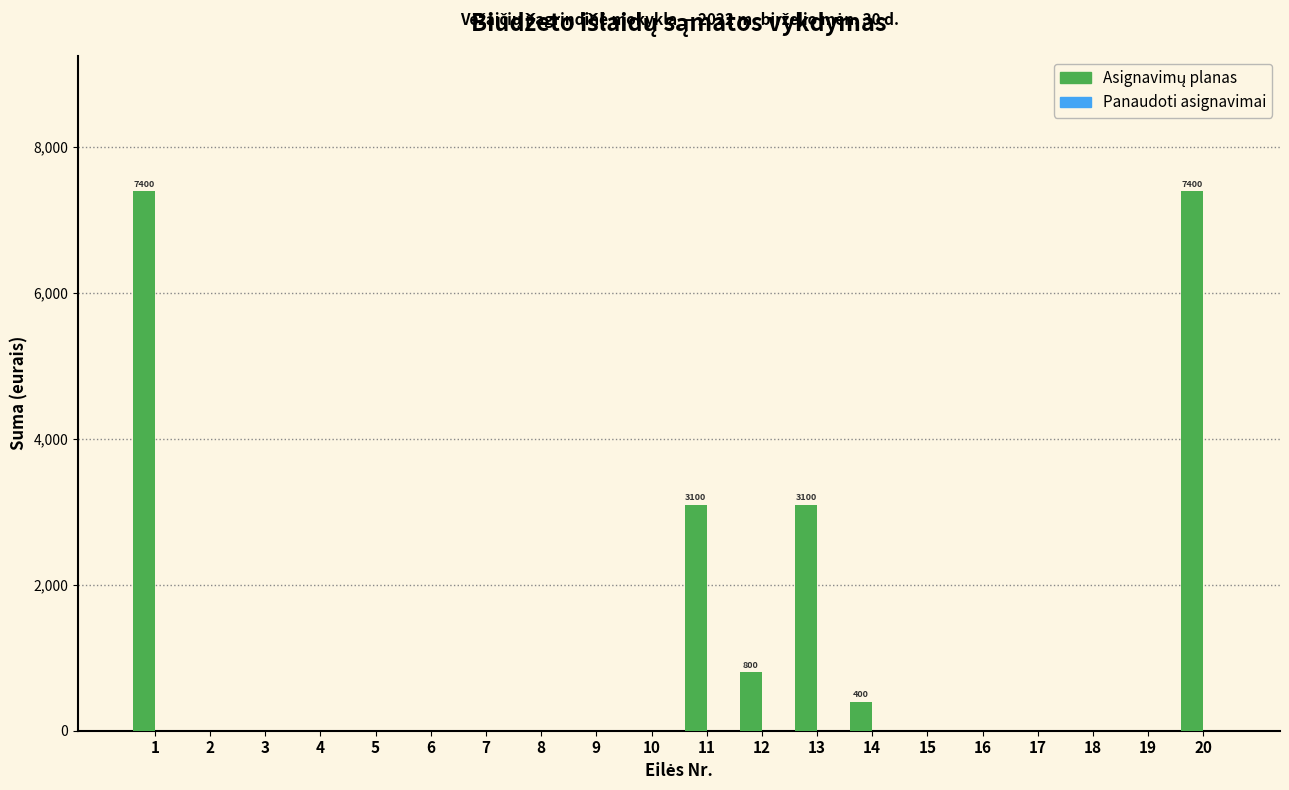

Reading left to right, list all the values displayed in this chart.

1=7400	2=0	3=0	4=0	5=0	6=0	7=0	8=0	9=0	10=0	11=3100	12=800	13=3100	14=400	15=0	16=0	17=0	18=0	19=0	20=7400